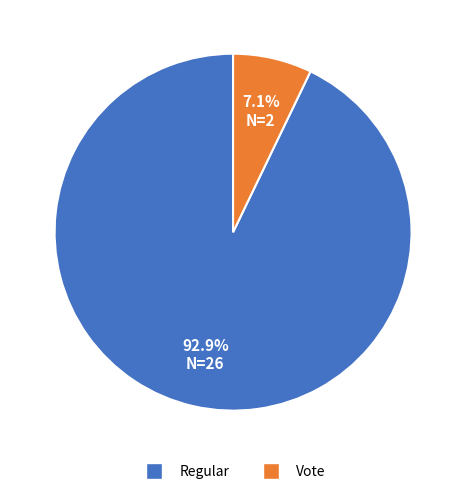

Is there any slice that represents more than half of the pie?

Yes